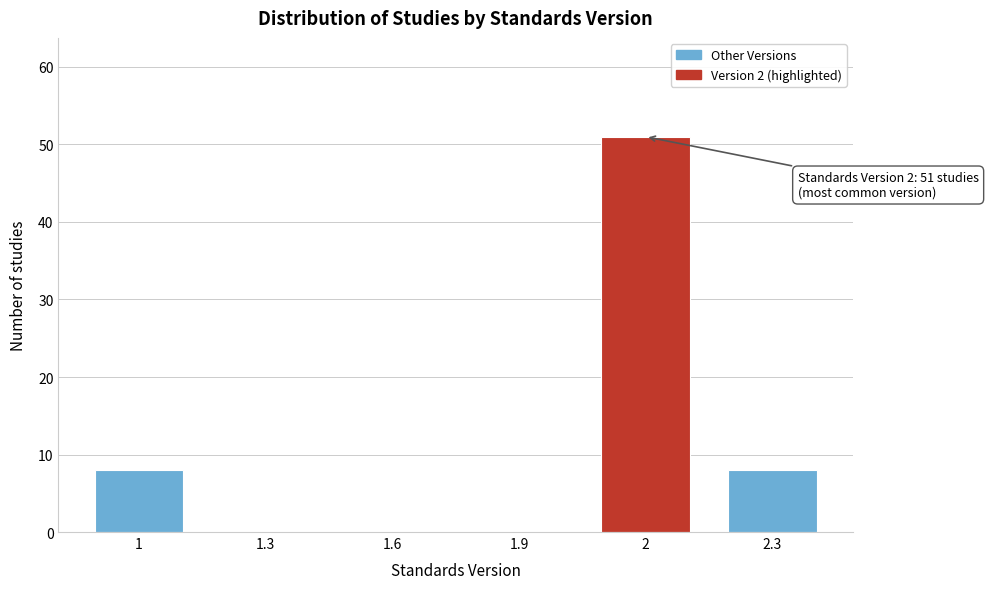

Reading left to right, what are all the values shown in this chart?

1=8	1.3=0	1.6=0	1.9=0	2=51	2.3=8